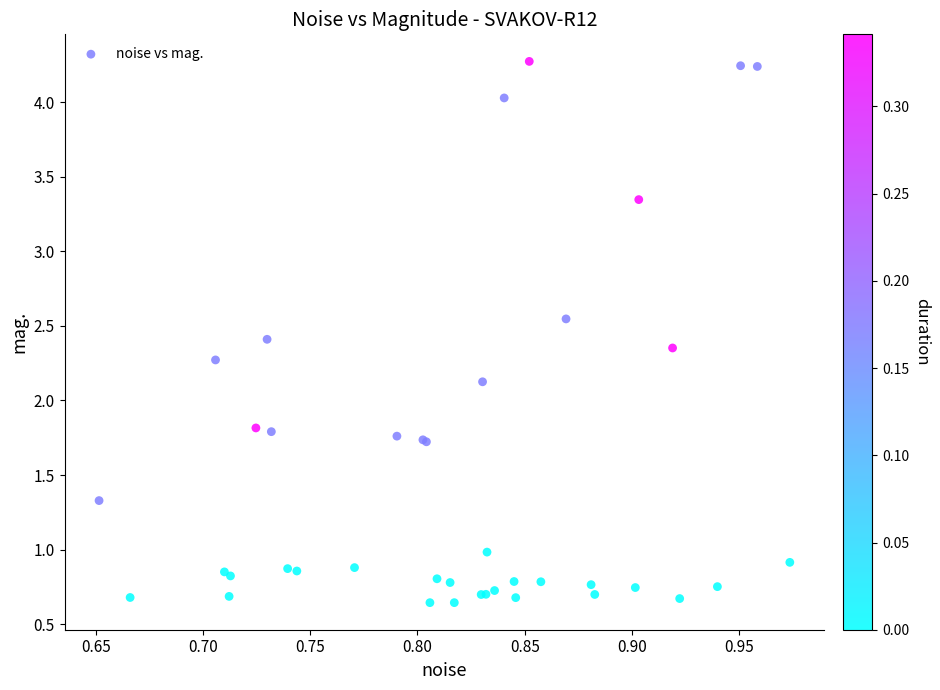

What Y value in the scatter plot is closest to 2?

2.1